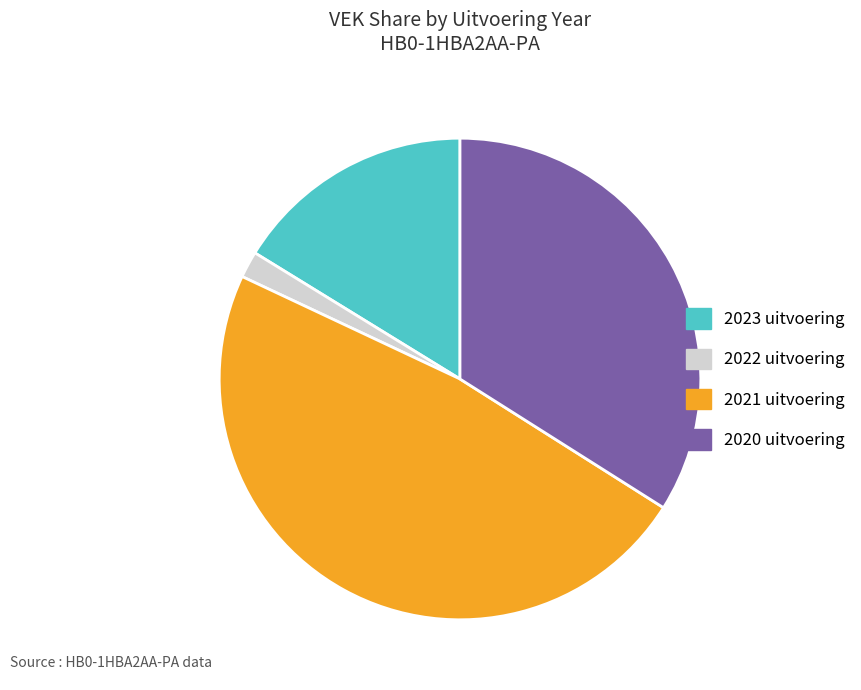

Is it true that 2020 uitvoering is 34% of the pie?

True